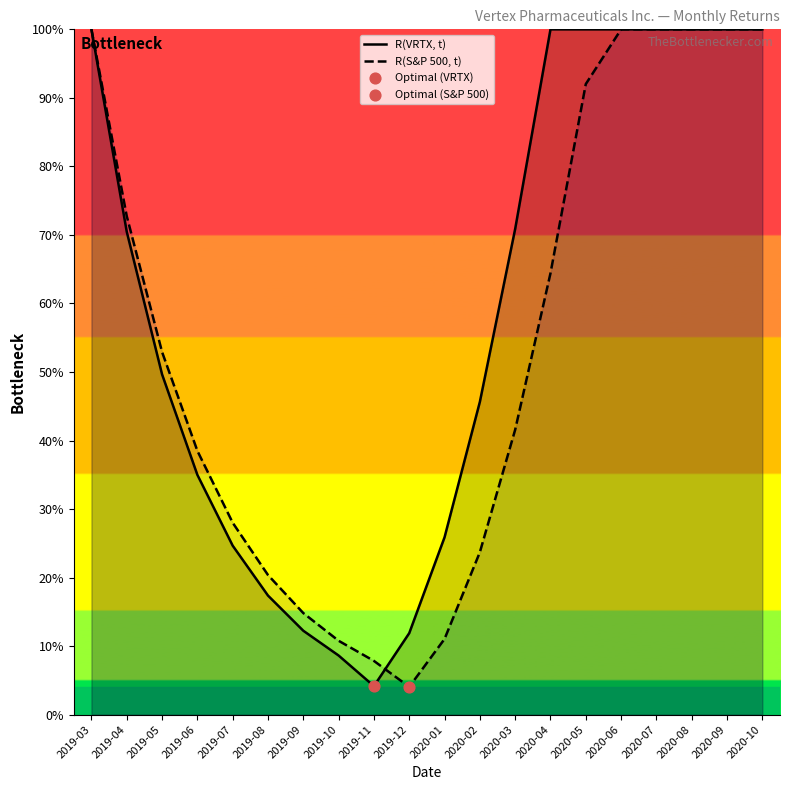

What is the total value across all series at 2020-09?

200.0